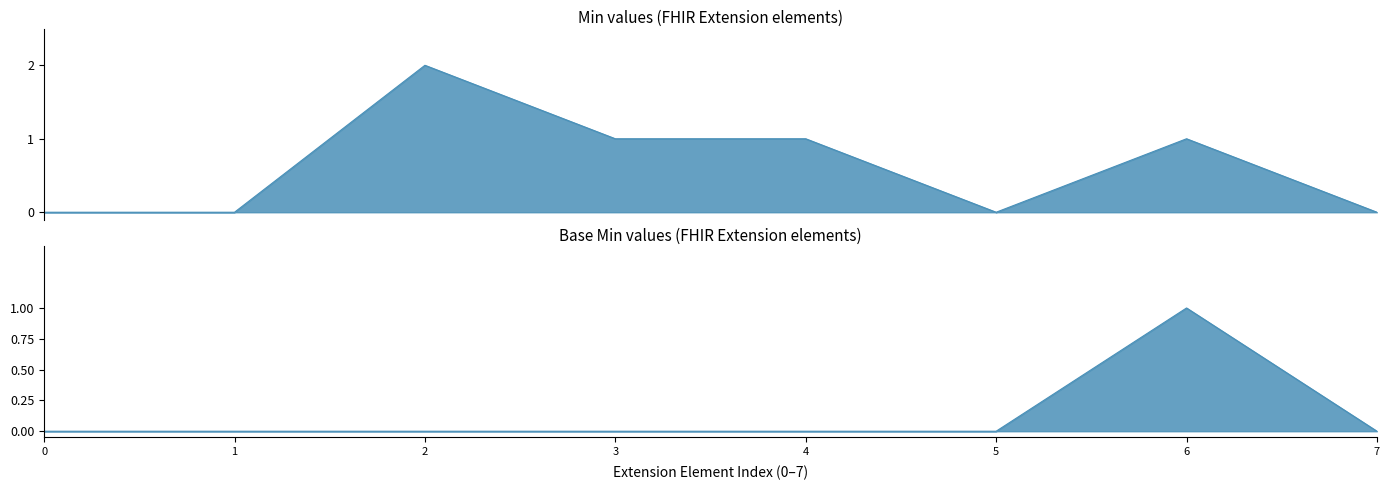

True or false: Base Min and Min cross at least once.

False